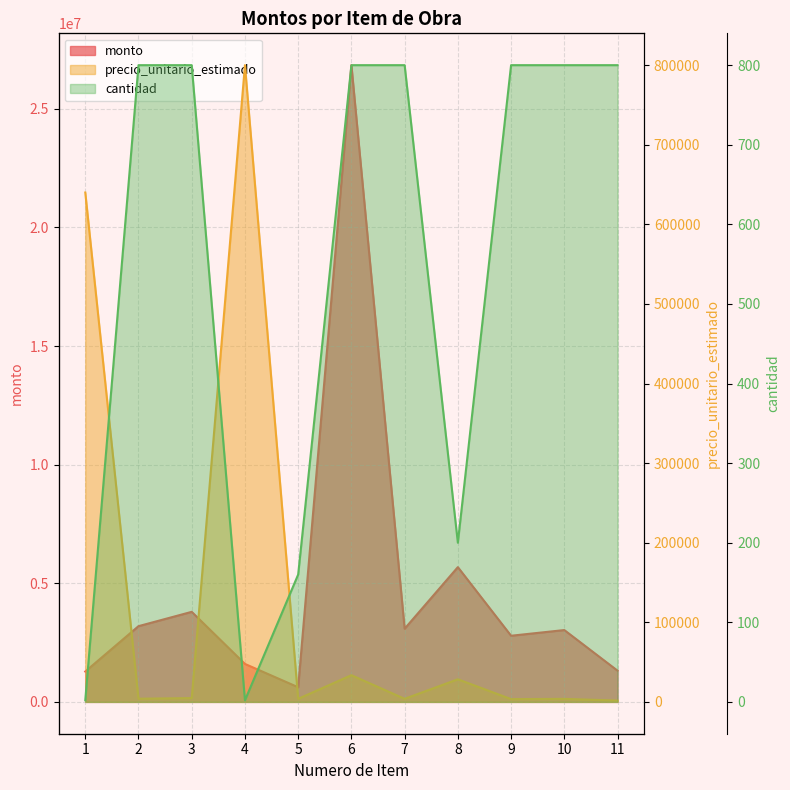

In precio_unitario_estimado, how many points are higher than both neighbors (excluding endpoints)?

4